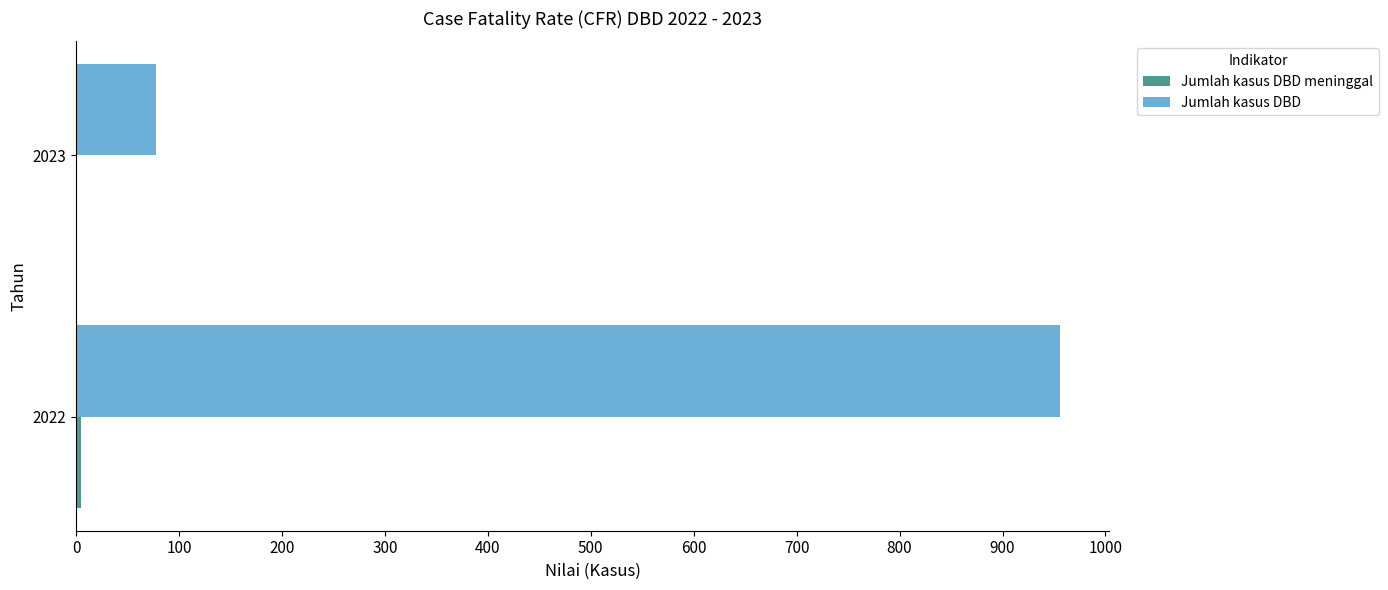

The value of Jumlah kasus DBD at 2022 is 329. True or false?

False